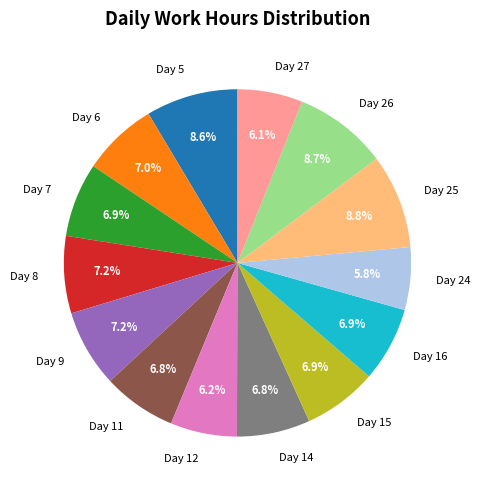

How many segments does this pie chart have?

14